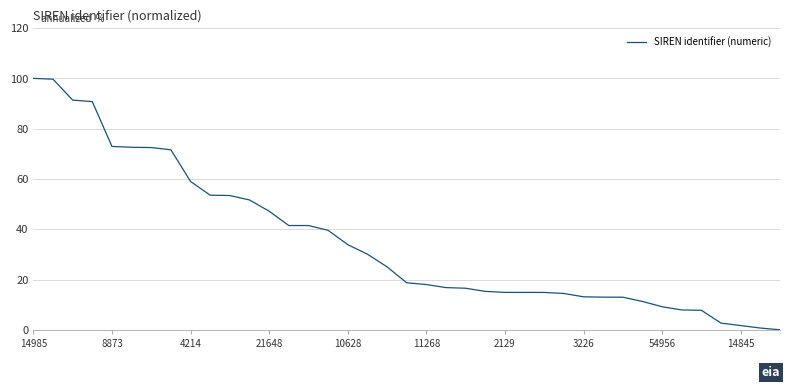

What is the difference between the maximum and minimum values?

100.0